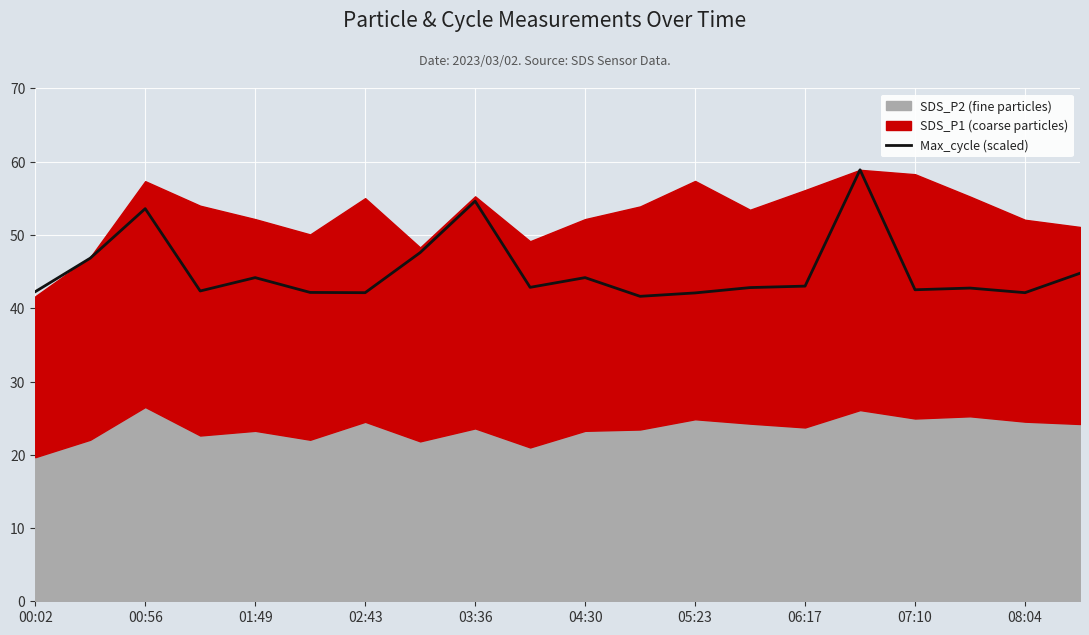

At which label does the data first exceed 42?

00:02